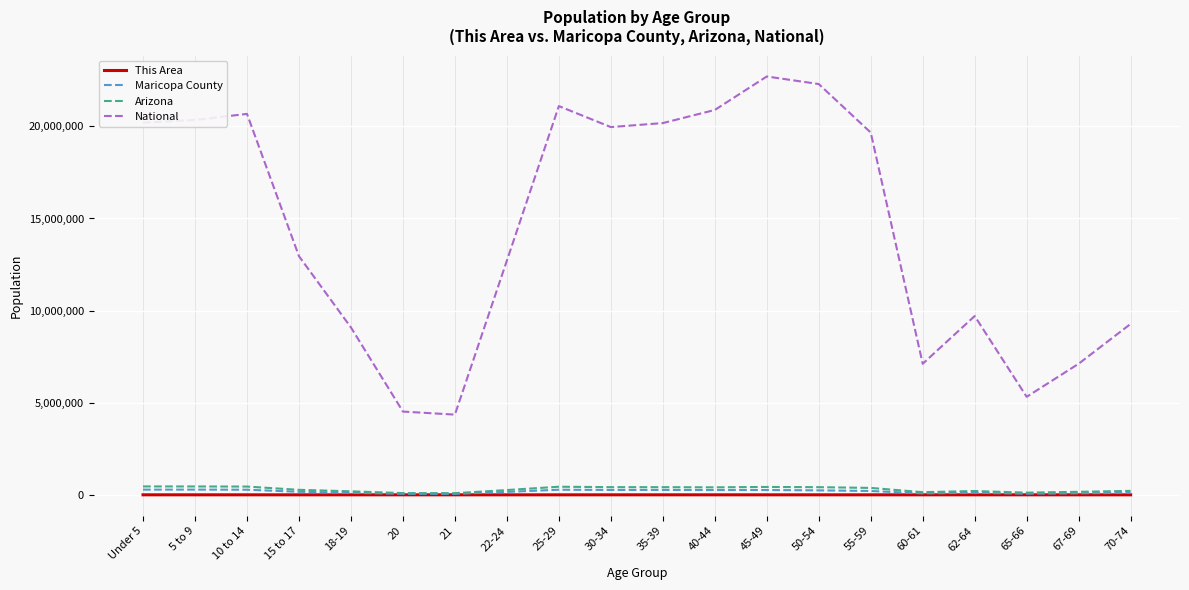

True or false: Maricopa County and National cross at least once.

False